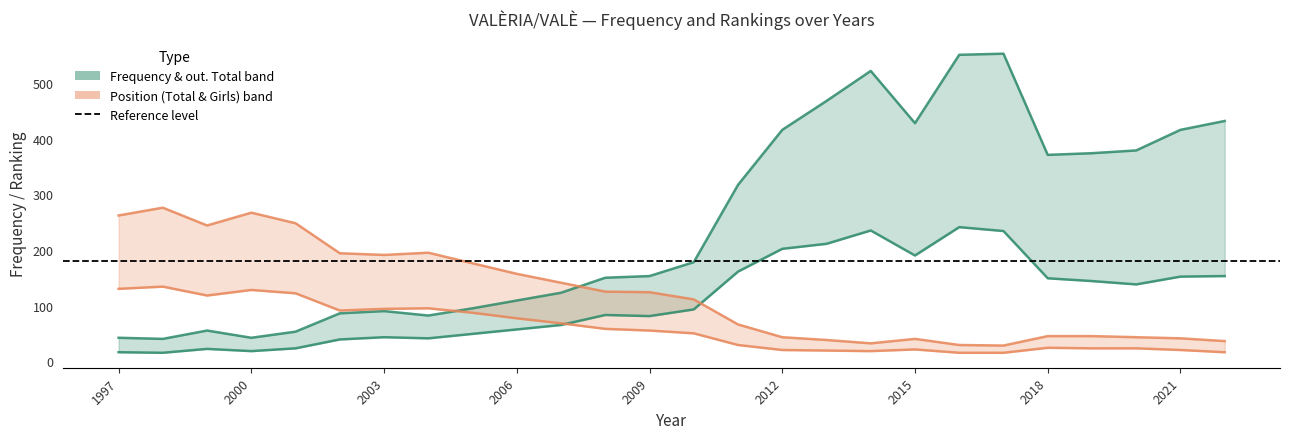

Which label corresponds to the largest value in the chart?

2017